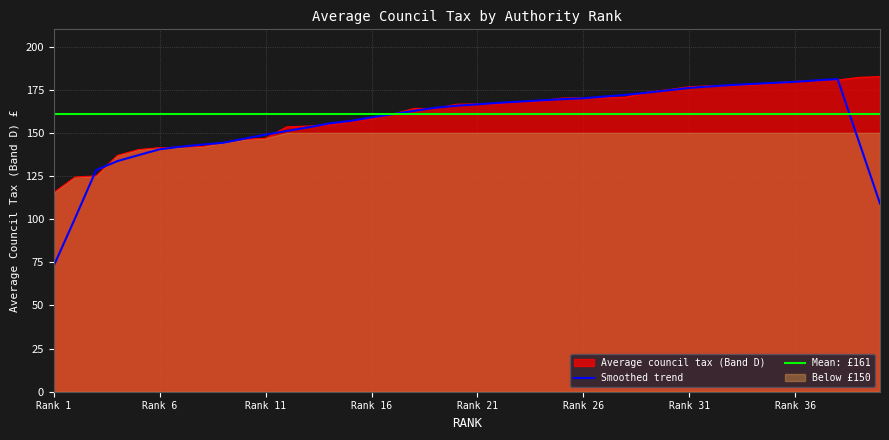

Count the number of values greater than 166.

21